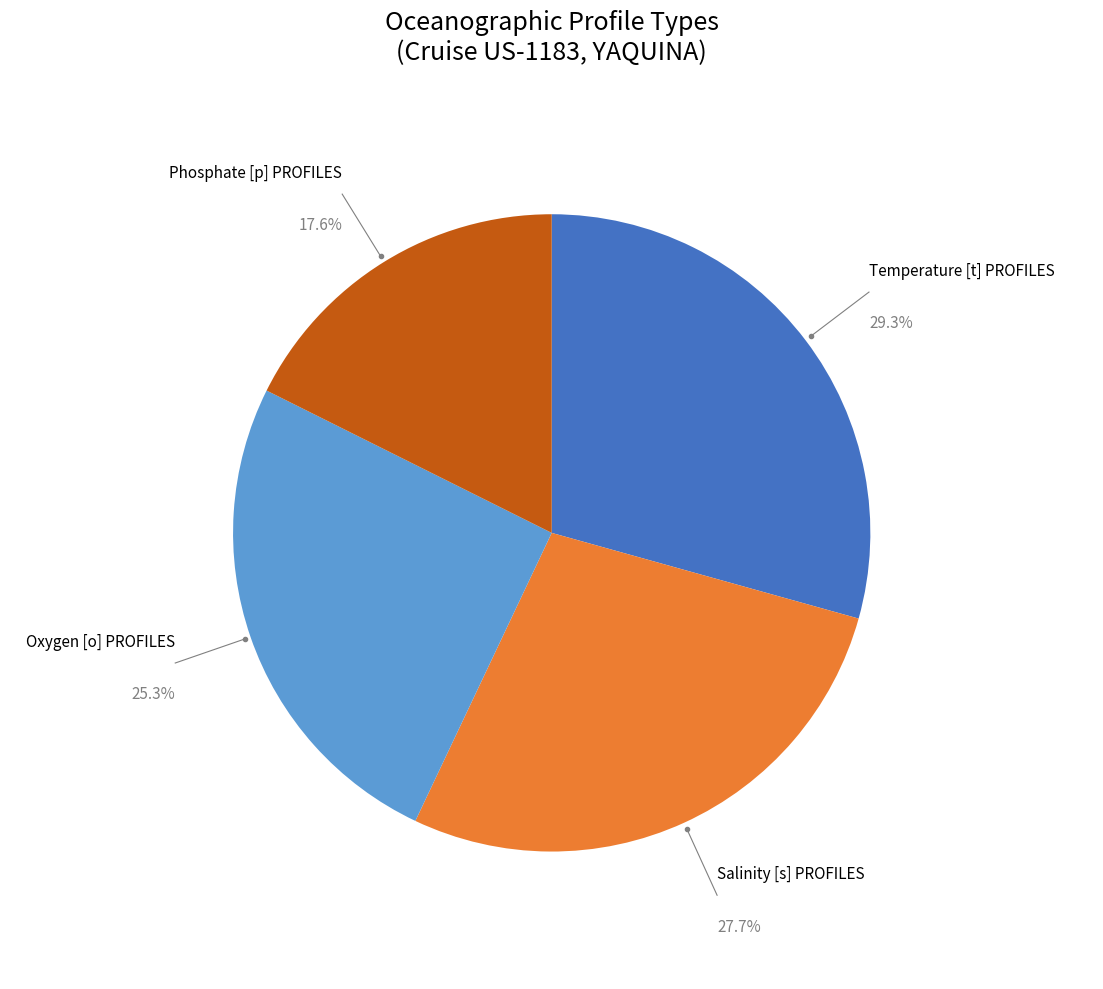

Is there any slice that represents more than half of the pie?

No